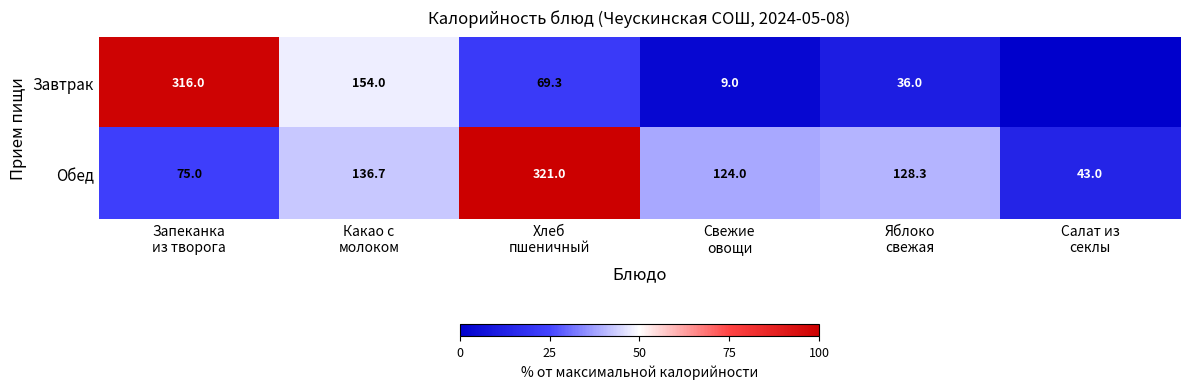

Between Яблоко
свежая and Какао с
молоком, which is larger?

Какао с
молоком